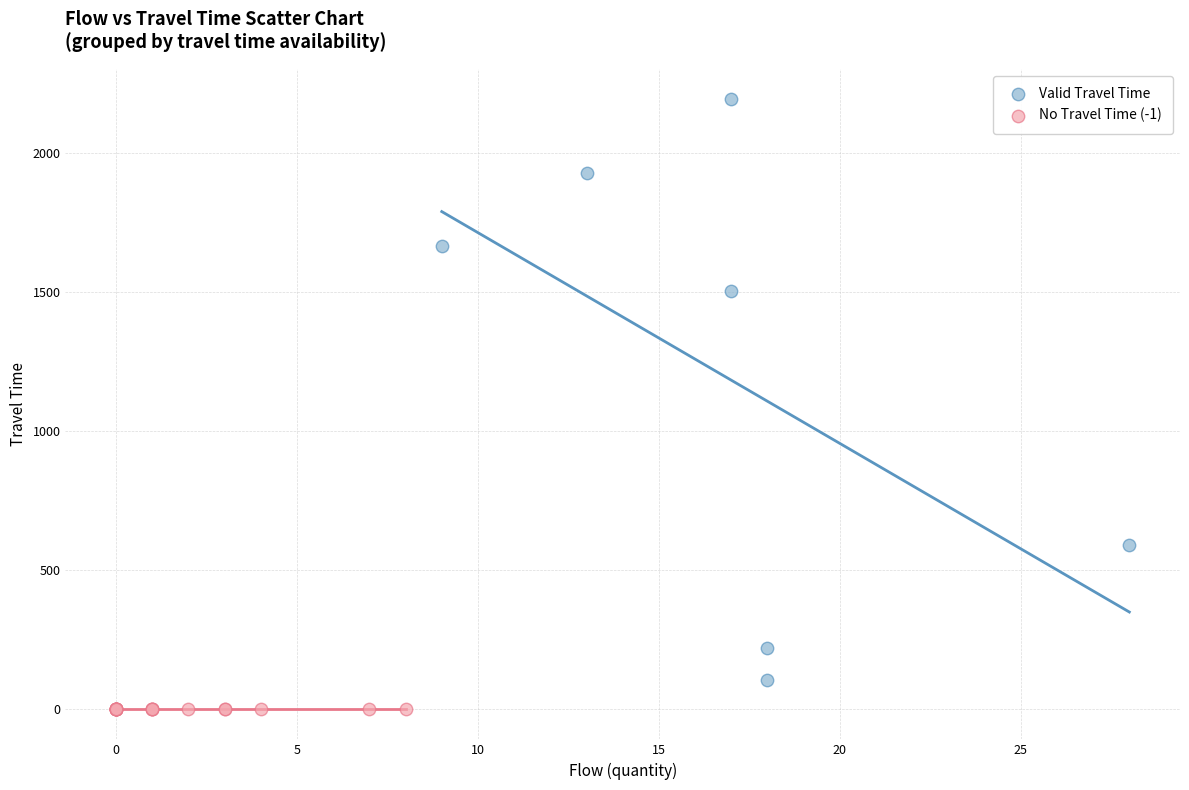

What are all the series names shown in the legend?

Valid Travel Time, No Travel Time (-1)